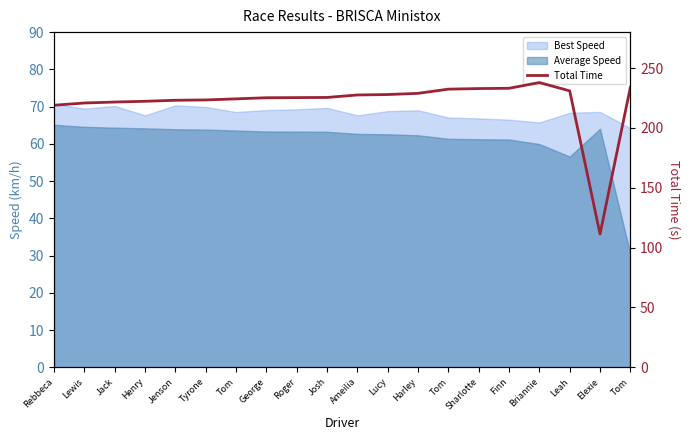

Which category has the highest value across all series?

Briannie